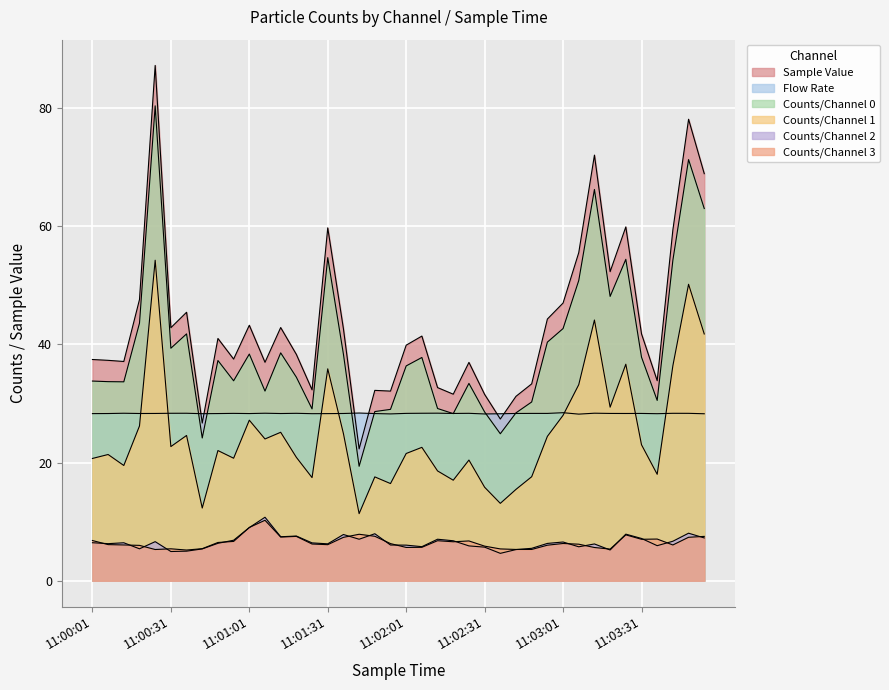

What is the highest value of the Counts/Channel 1 series?

54.2